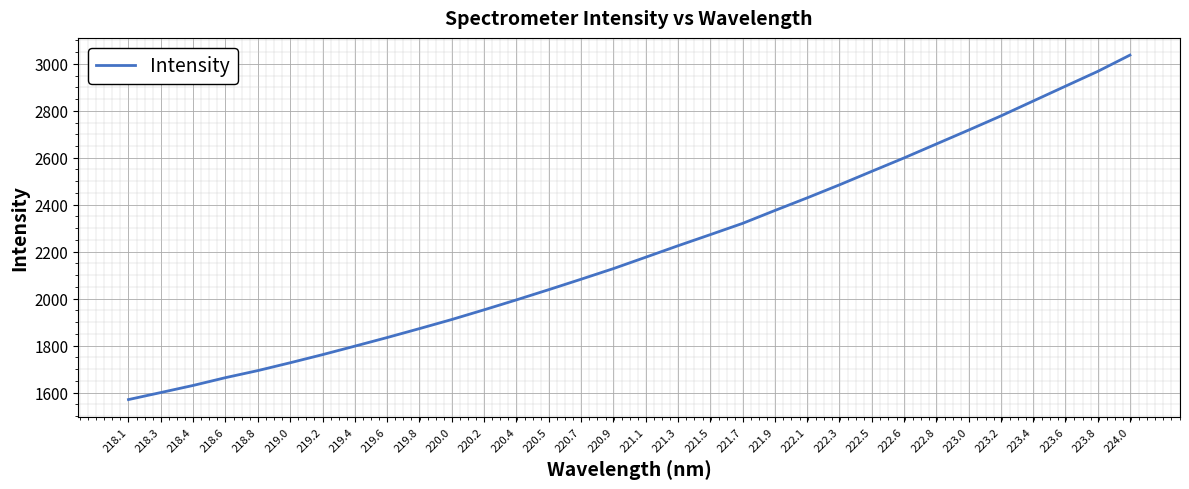

Count the number of values greater than 2176.

16